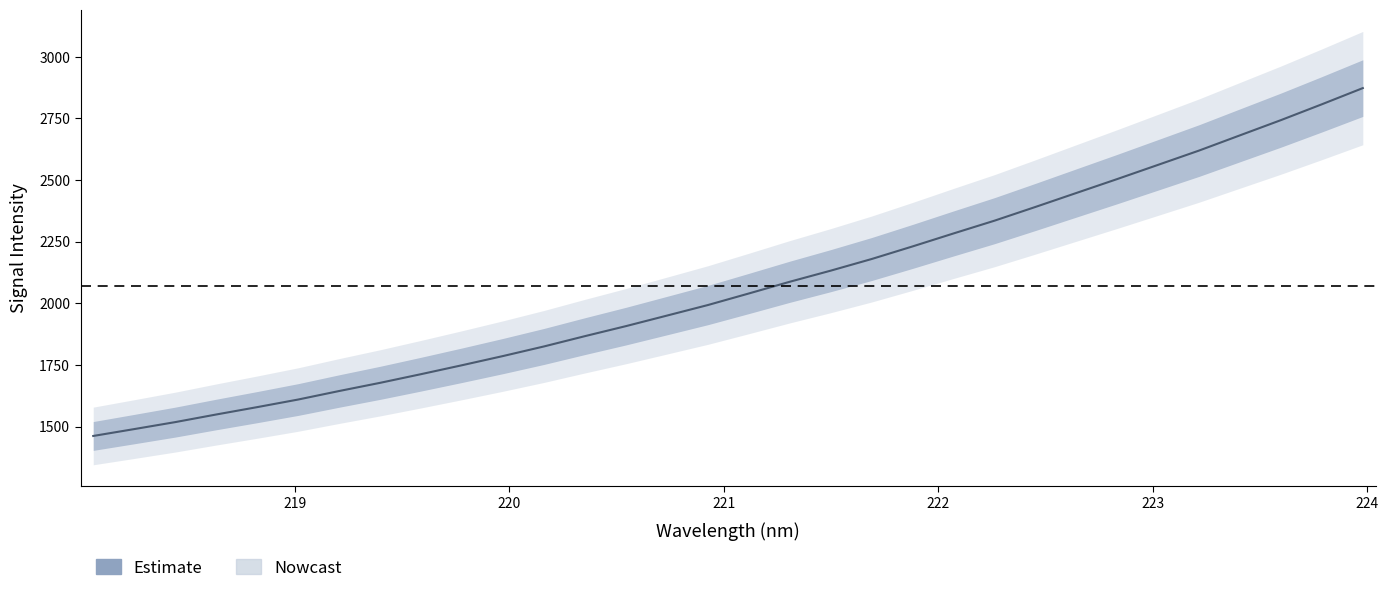

The value at 14 is 850.4. True or false?

False